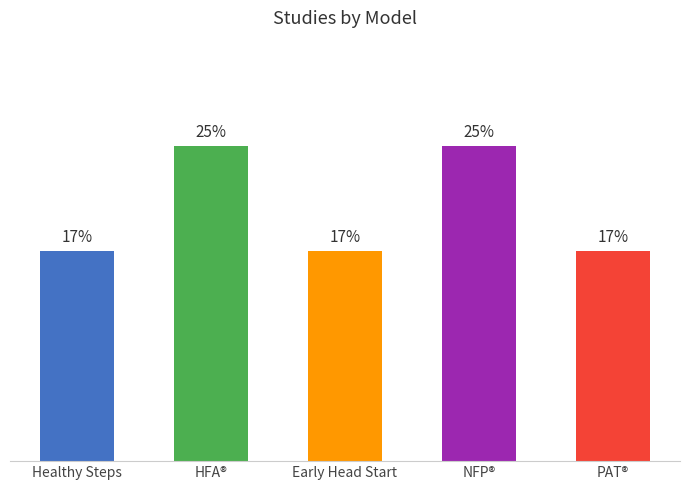

Are the bars horizontal?

No